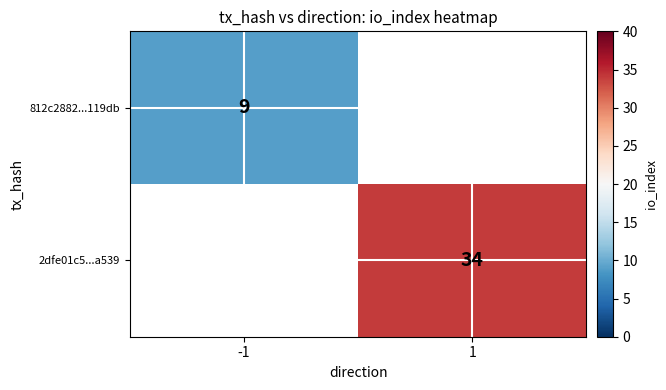

Is the value of 2dfe01c5...a539 at 1 greater than the value of 812c2882...119db at -1?

Yes